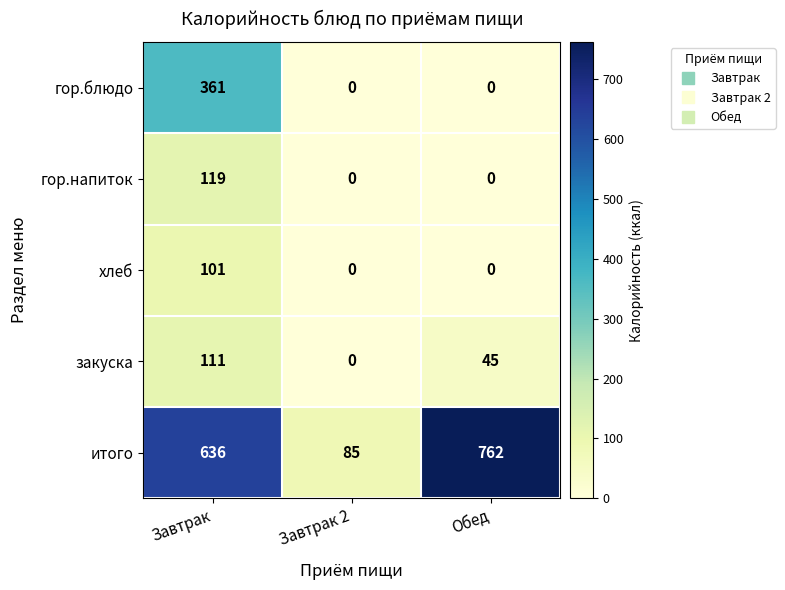

At Завтрак, list the series in order from largest to smallest.

итого, гор.блюдо, гор.напиток, закуска, хлеб